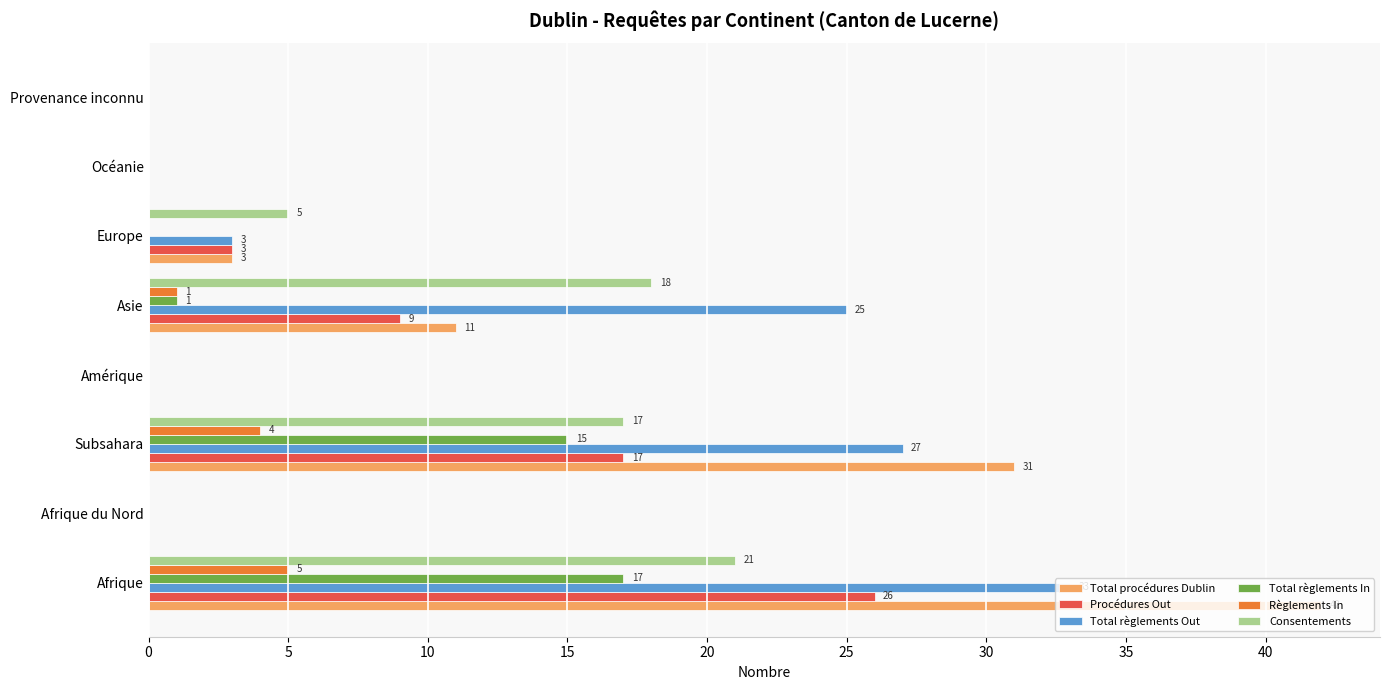

What is the total value across all series at Asie?

65